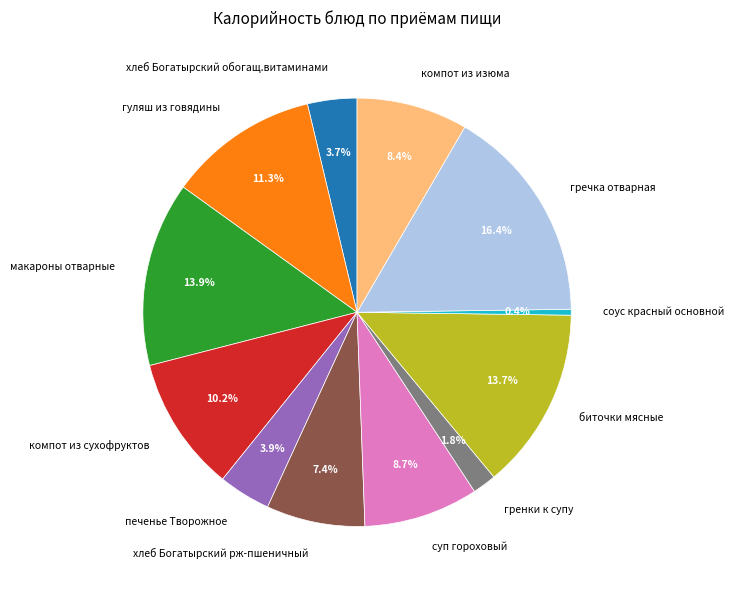

What is the ratio of the value at биточки мясные to the value at хлеб Богатырский обогащ.витаминами?

3.7